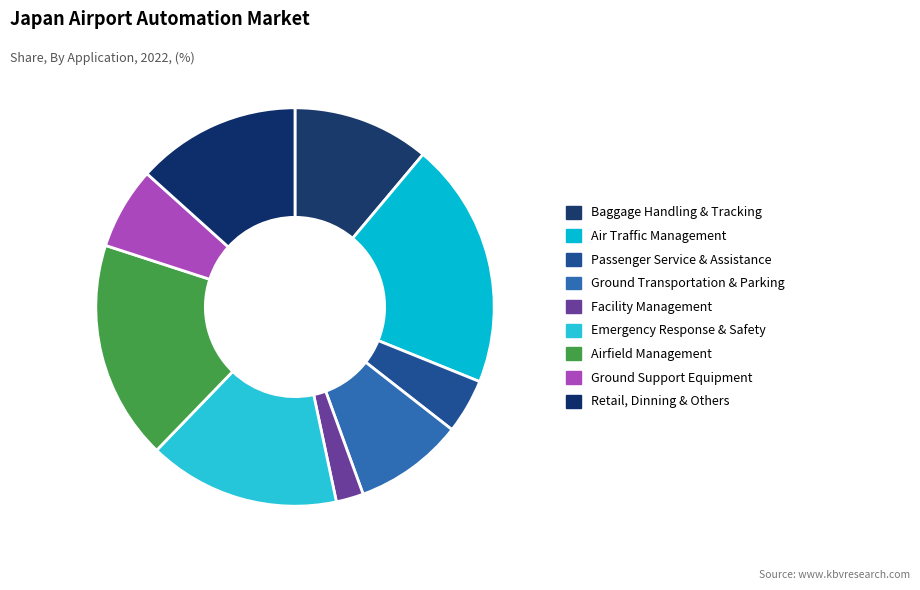

How many slices are in this pie chart?

9